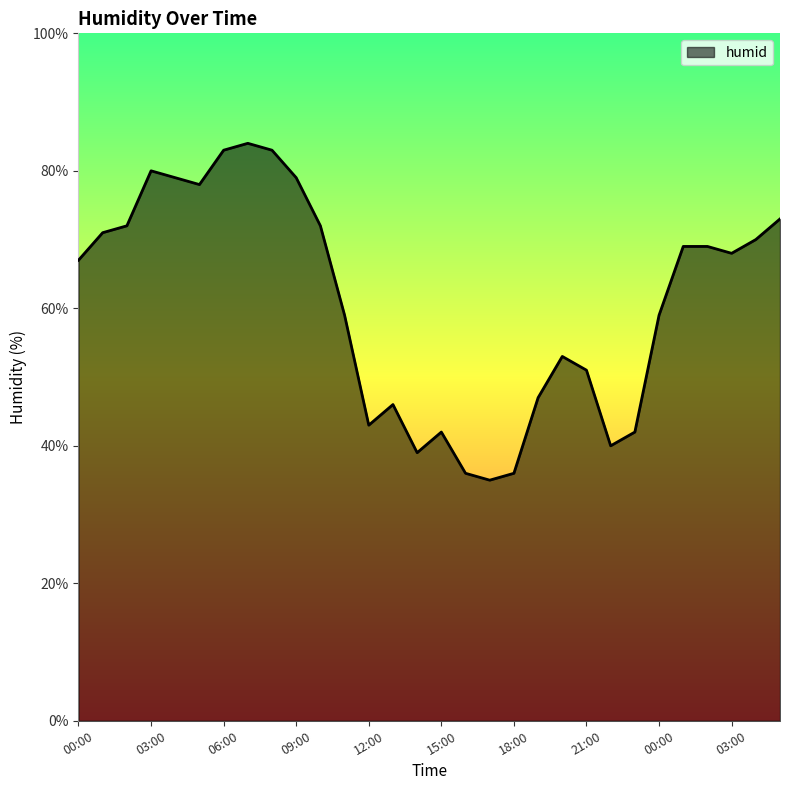

What is the smallest value displayed?

35